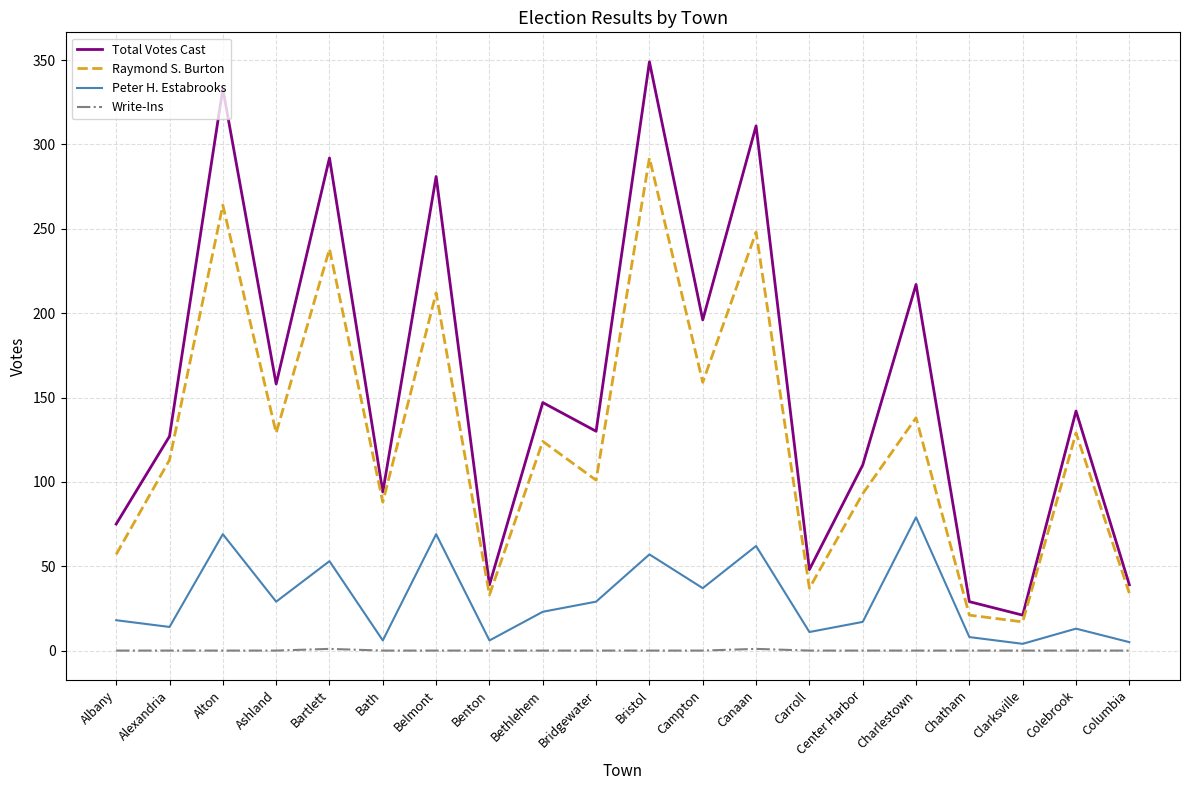

At which label is Total Votes Cast closest to 185?

Campton